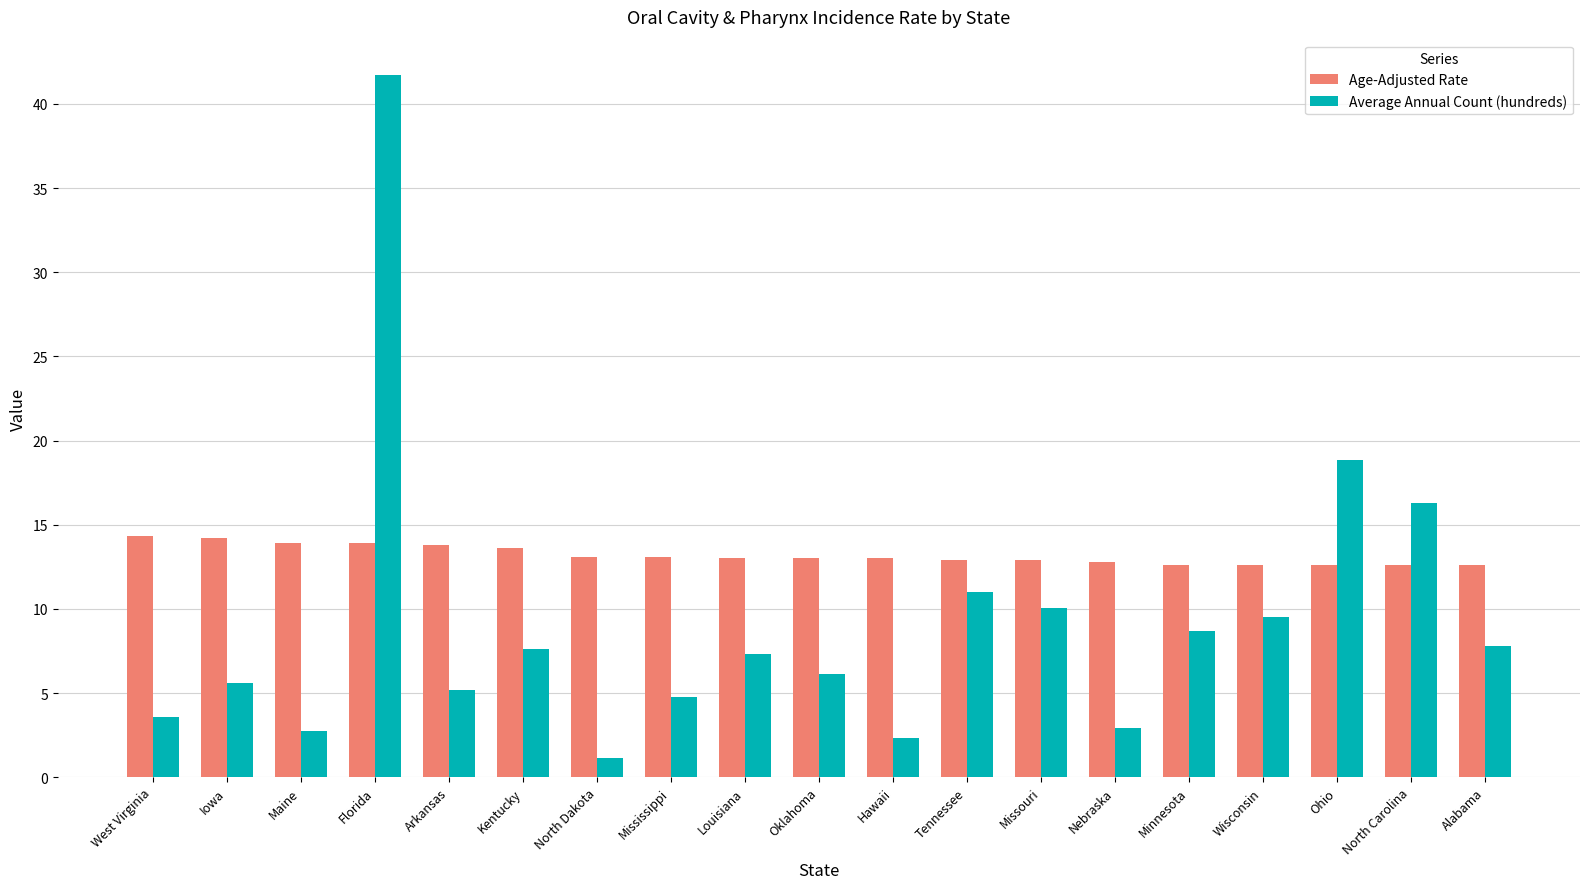

Read the Age-Adjusted Rate value at Iowa.

14.2